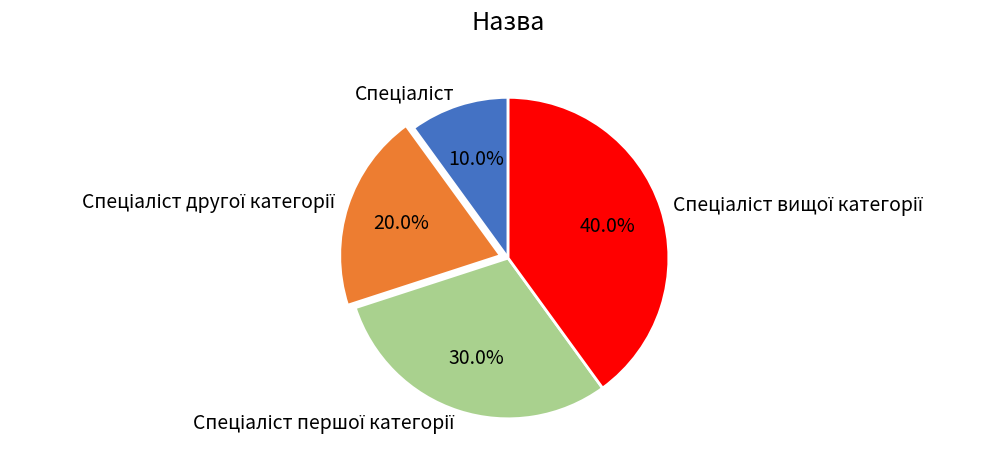

Is there a majority slice in this chart?

No